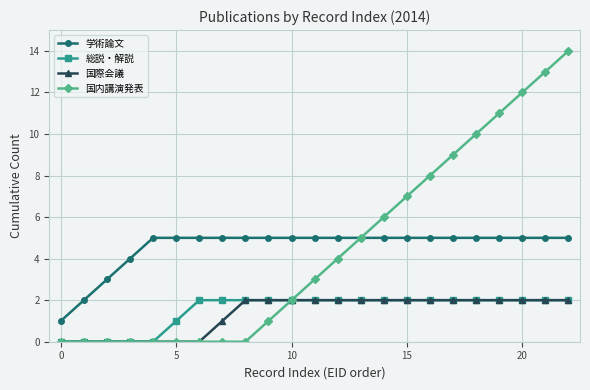

Which series has the widest spread of values?

国内講演発表